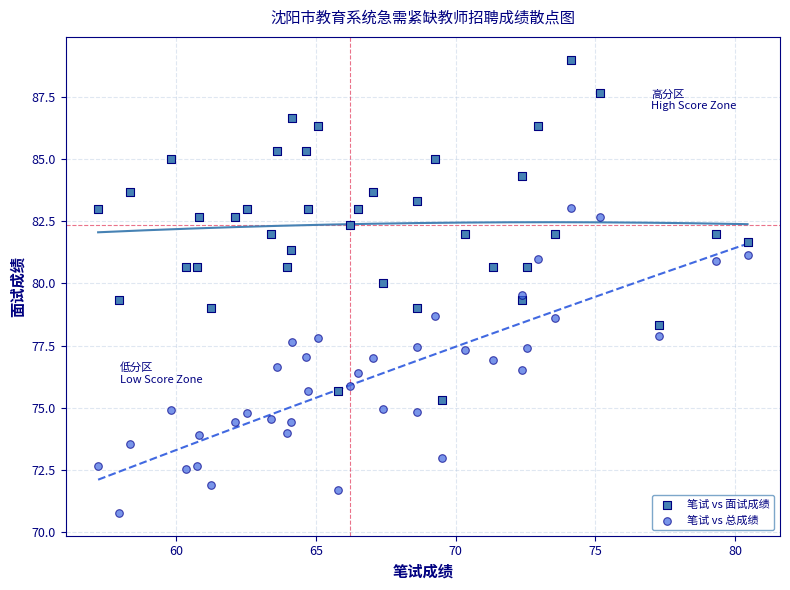

Which series contains the highest Y value?

笔试 vs 面试成绩